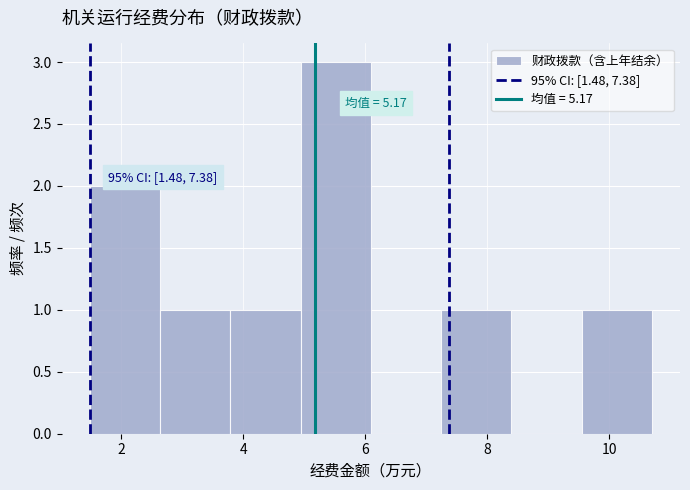

Over which range of the x-axis is the bar tallest?

5.0 to 6.0